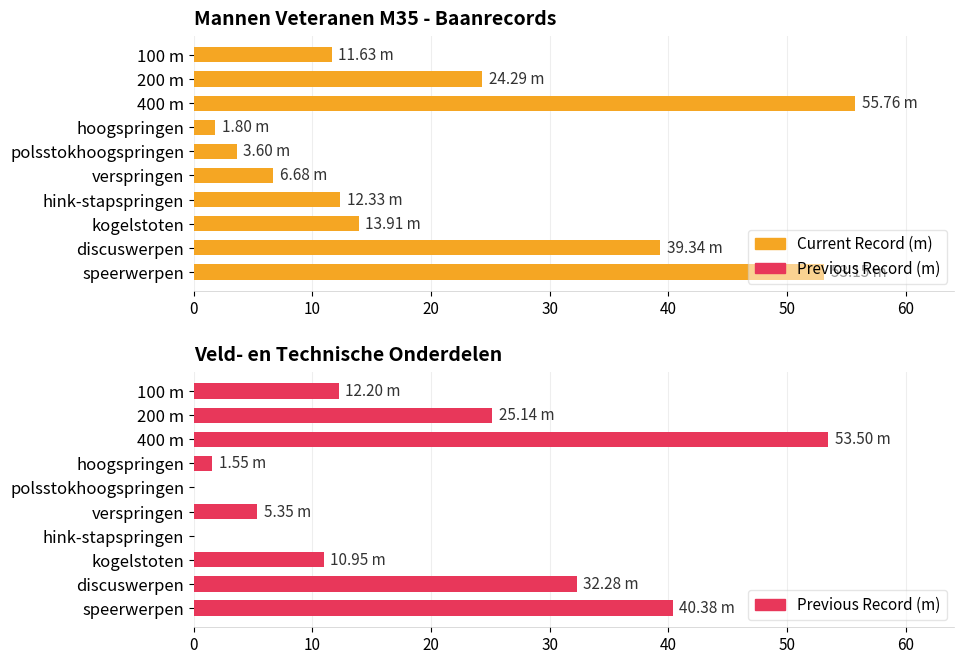

Is the value of Current Record (m) at 100 m greater than the value of Previous Record (m) at 200 m?

No